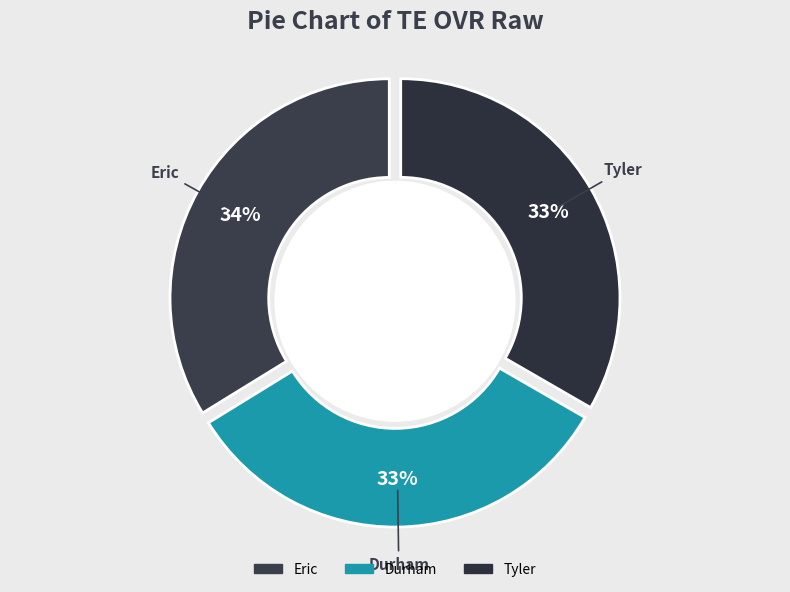

To the nearest percent, what portion does Eric represent?

34%